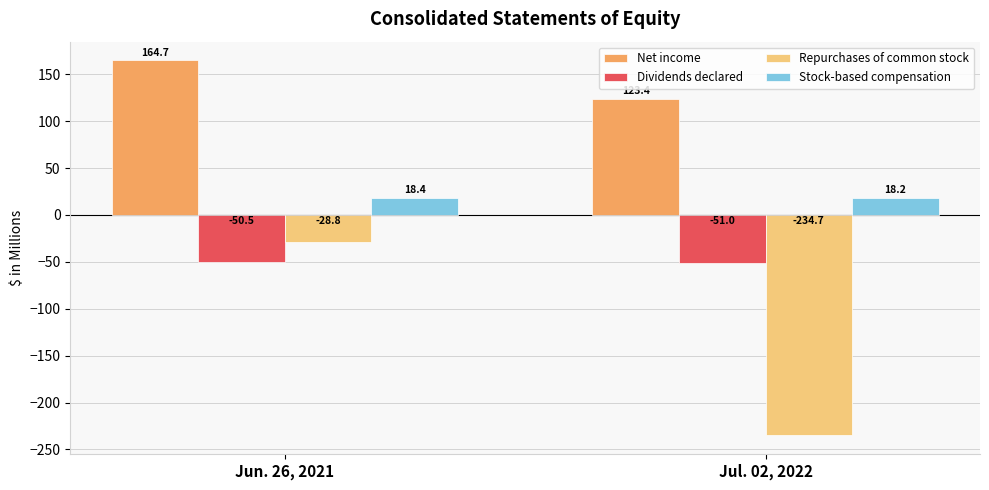

What is the spread (max minus min) of values at Jul. 02, 2022?

358.1